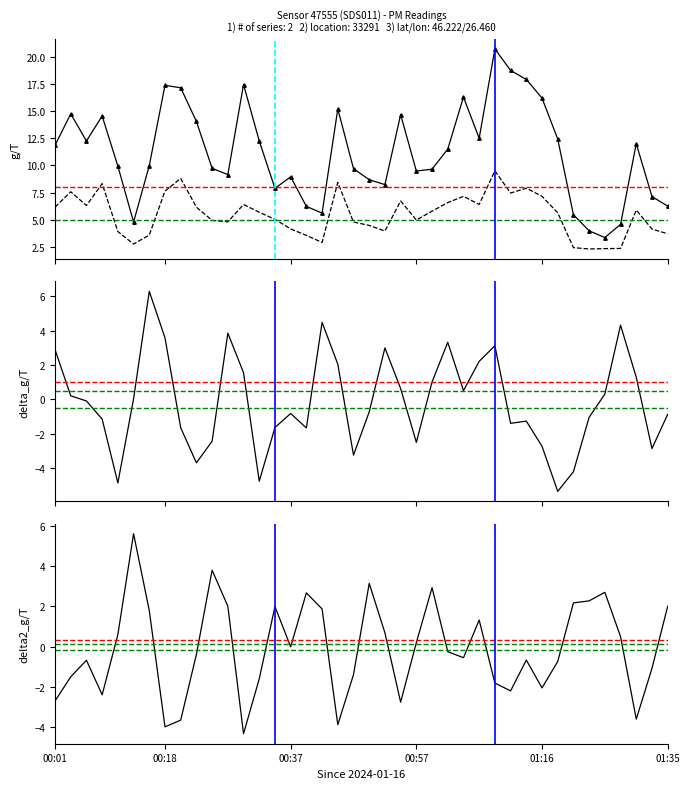

Is the value of P2 at 32 greater than the value of delta_P1 at 16?

Yes